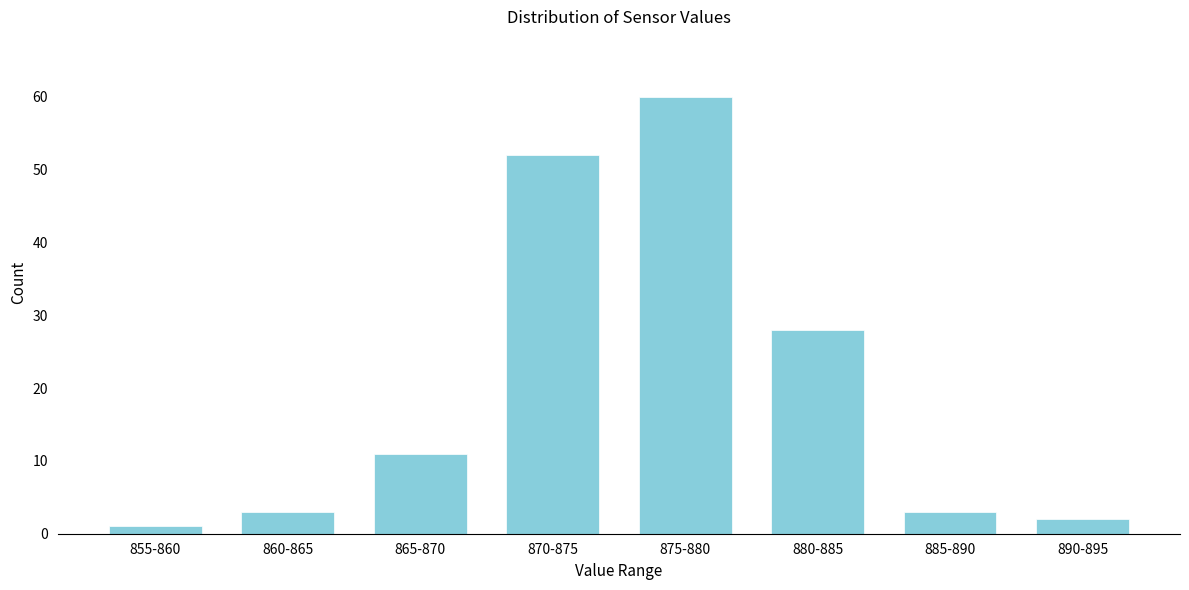

Reading left to right, what are all the values shown in this chart?

1	3	11	52	60	28	3	2